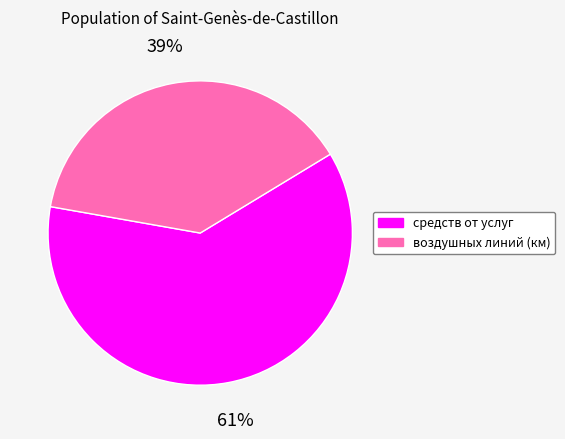

To the nearest percent, what portion does воздушных линий (км) represent?

39%